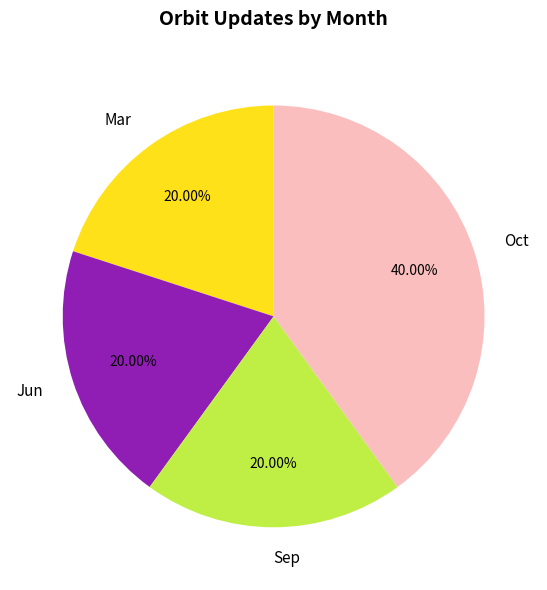

How many slices are in this pie chart?

4